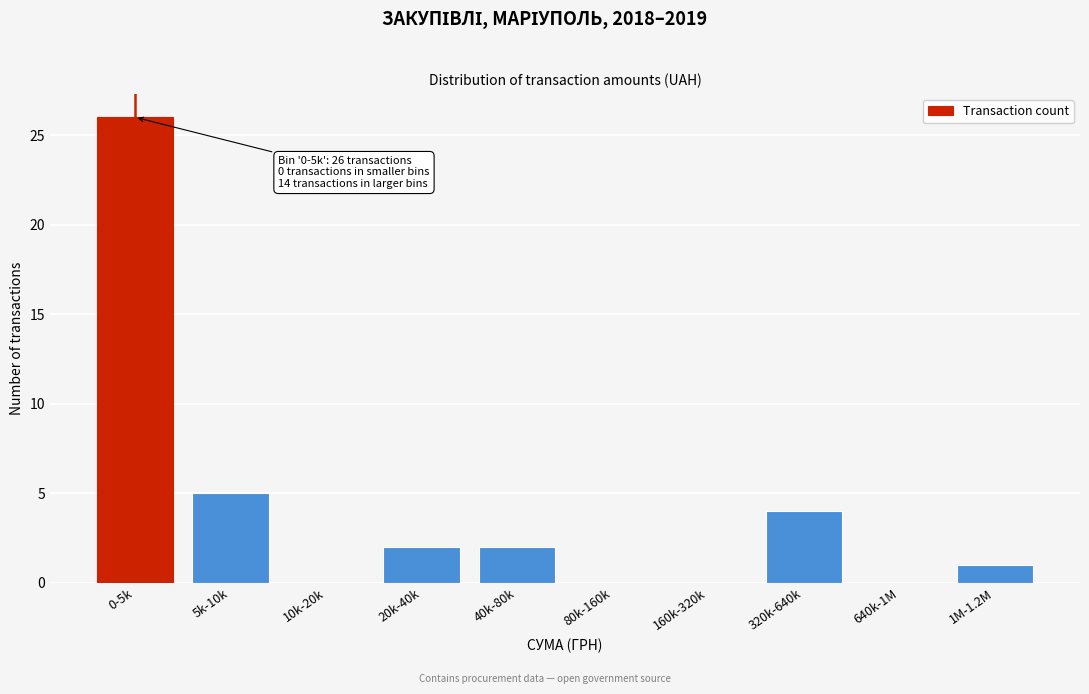

Reading right to left, extract all data points from this chart.

1M-1.2M=1	640k-1M=0	320k-640k=4	160k-320k=0	80k-160k=0	40k-80k=2	20k-40k=2	10k-20k=0	5k-10k=5	0-5k=26